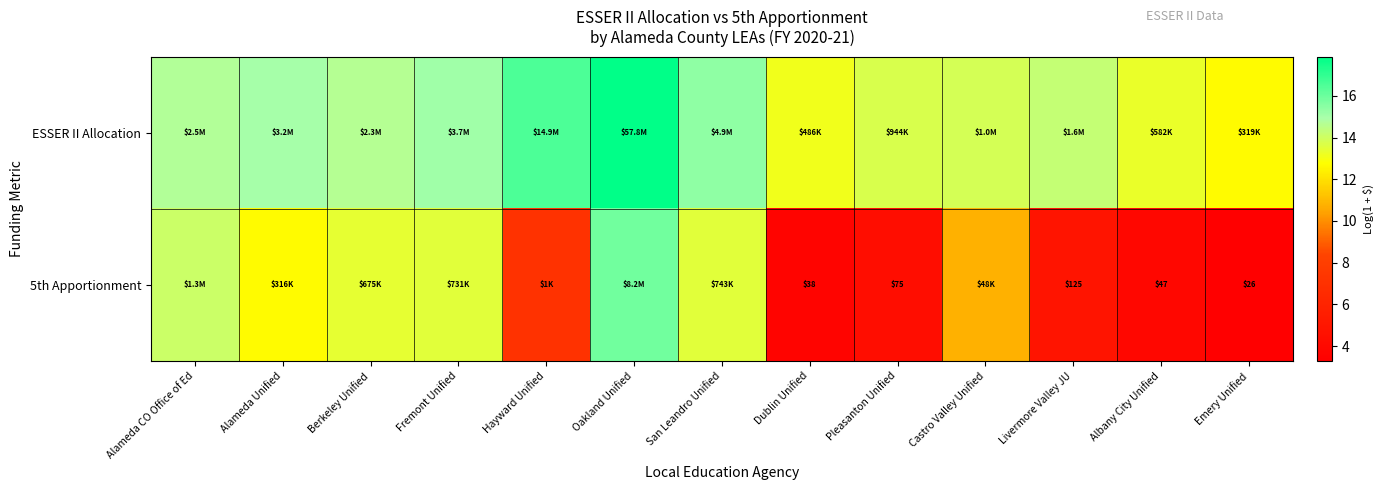

List the series in order of their peak value, lowest first.

5th Apportionment, ESSER II Allocation